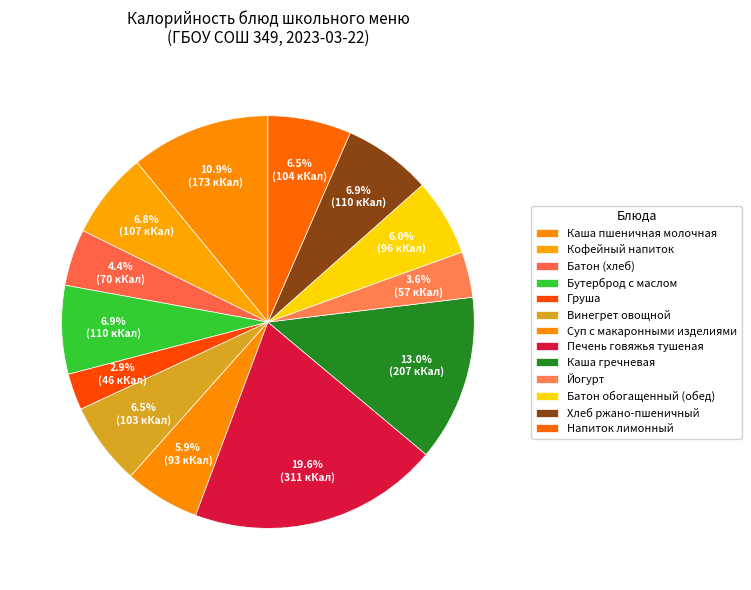

Is it true that Каша гречневая is 7% of the pie?

False